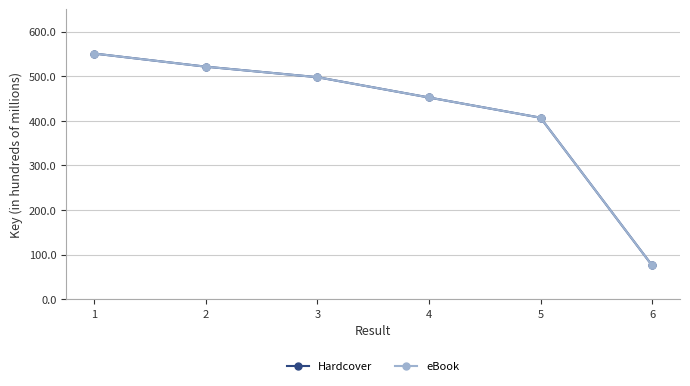

Between 1 and 2, which series saw the biggest shift?

Hardcover